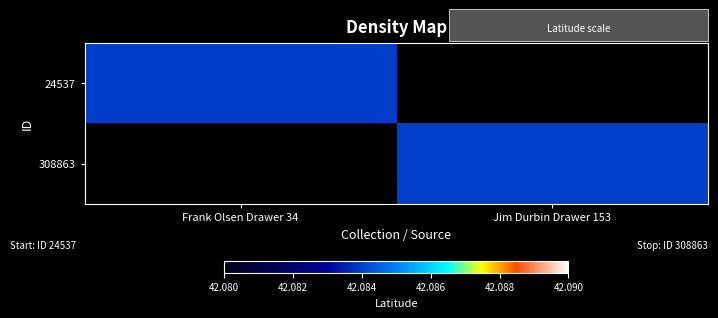

At how many categories does at least one series exceed 21?

2